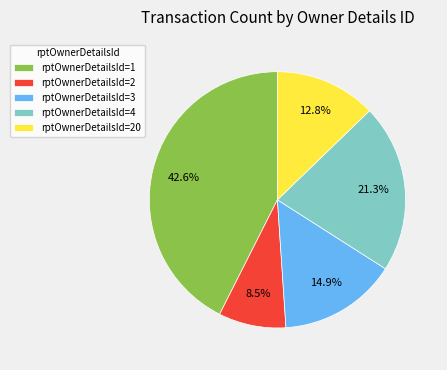

Is there a majority slice in this chart?

No